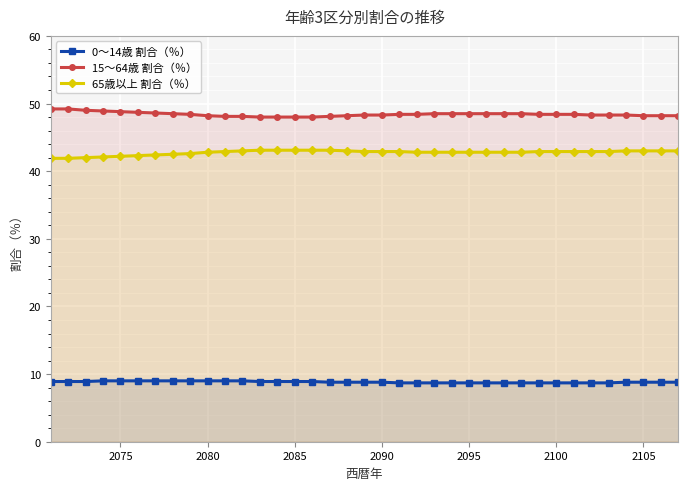

True or false: 0～14歳 割合（％） has more than 2 points higher than both neighbors.

False